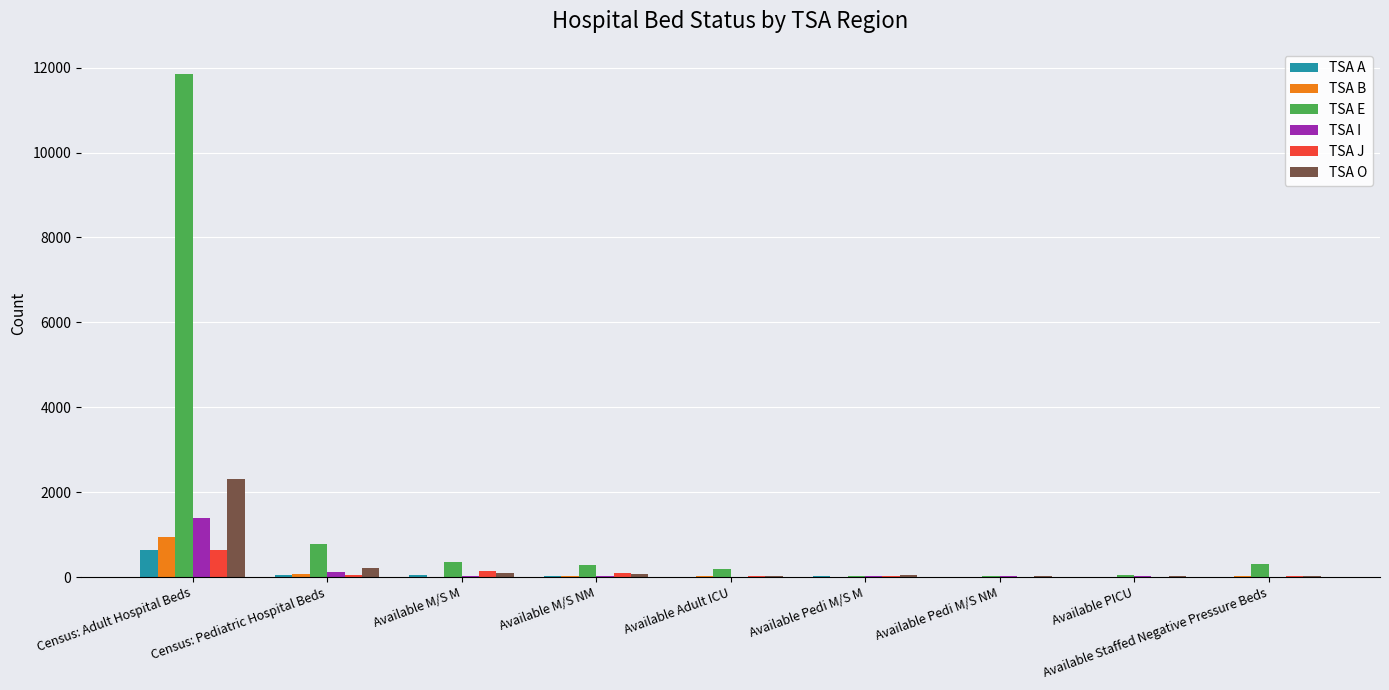

At which label is TSA O closest to 1168?

Census: Pediatric Hospital Beds